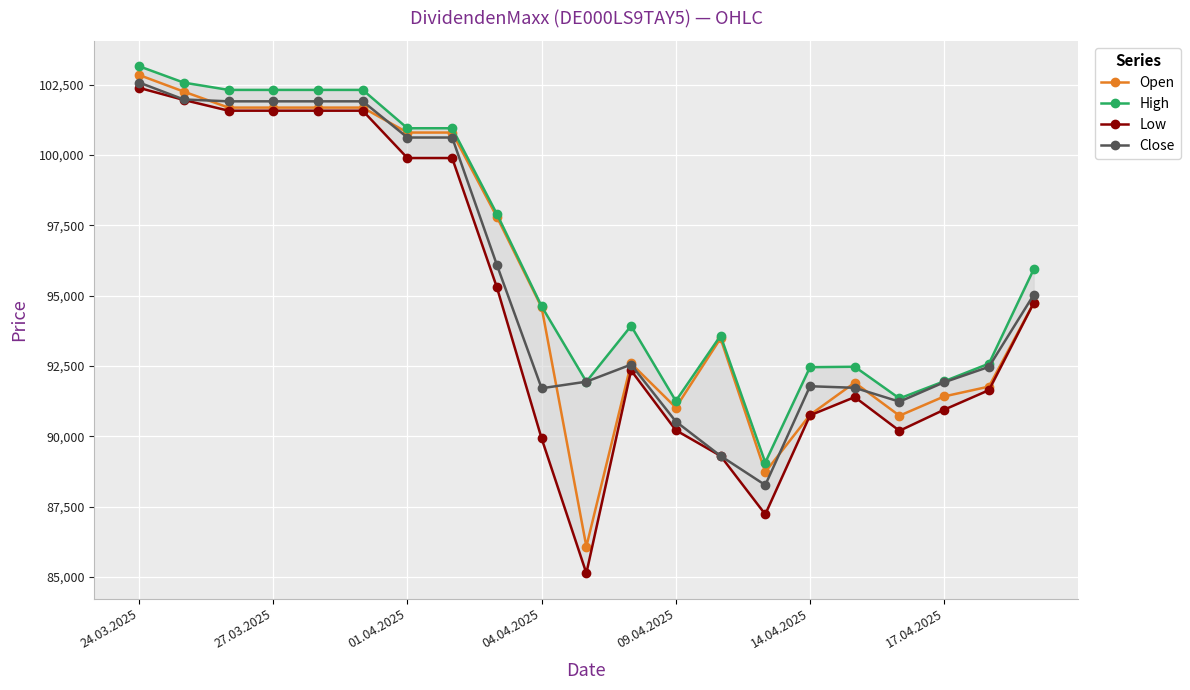

At how many categories does at least one series exceed 100678?

8